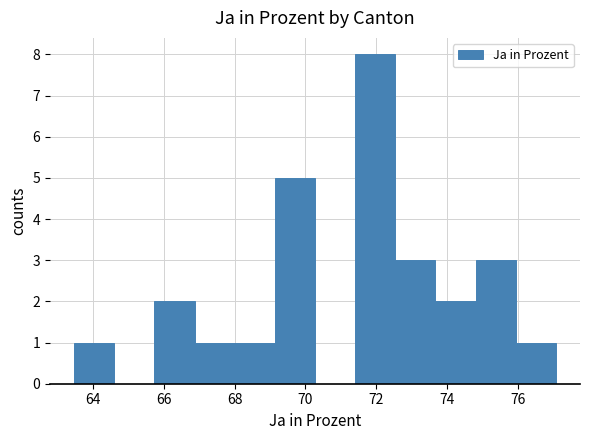

Which range on the x-axis has the tallest bar?

71.4 to 72.6